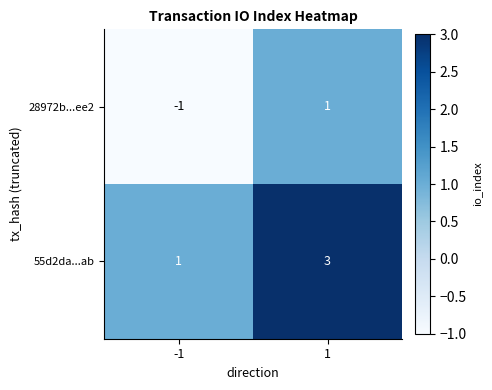

The 28972b...ee2 series shows -2 at -1. True or false?

False